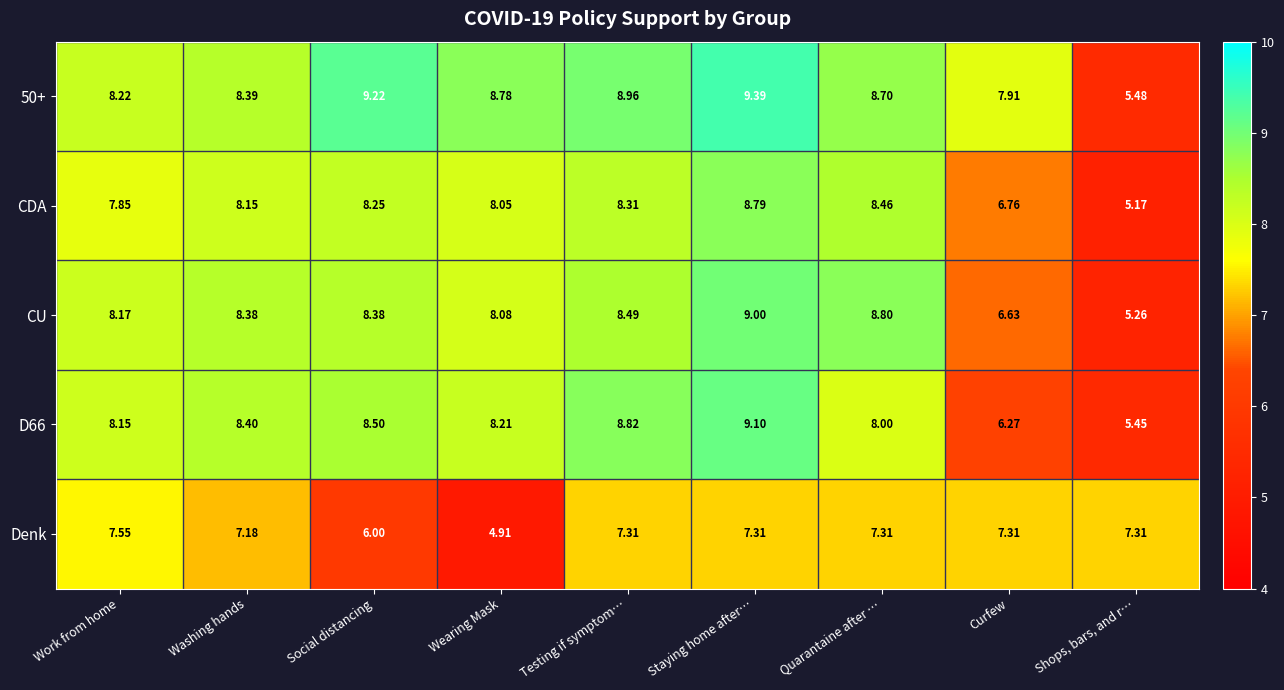

Where does the Denk series first go above 7?

Work from home